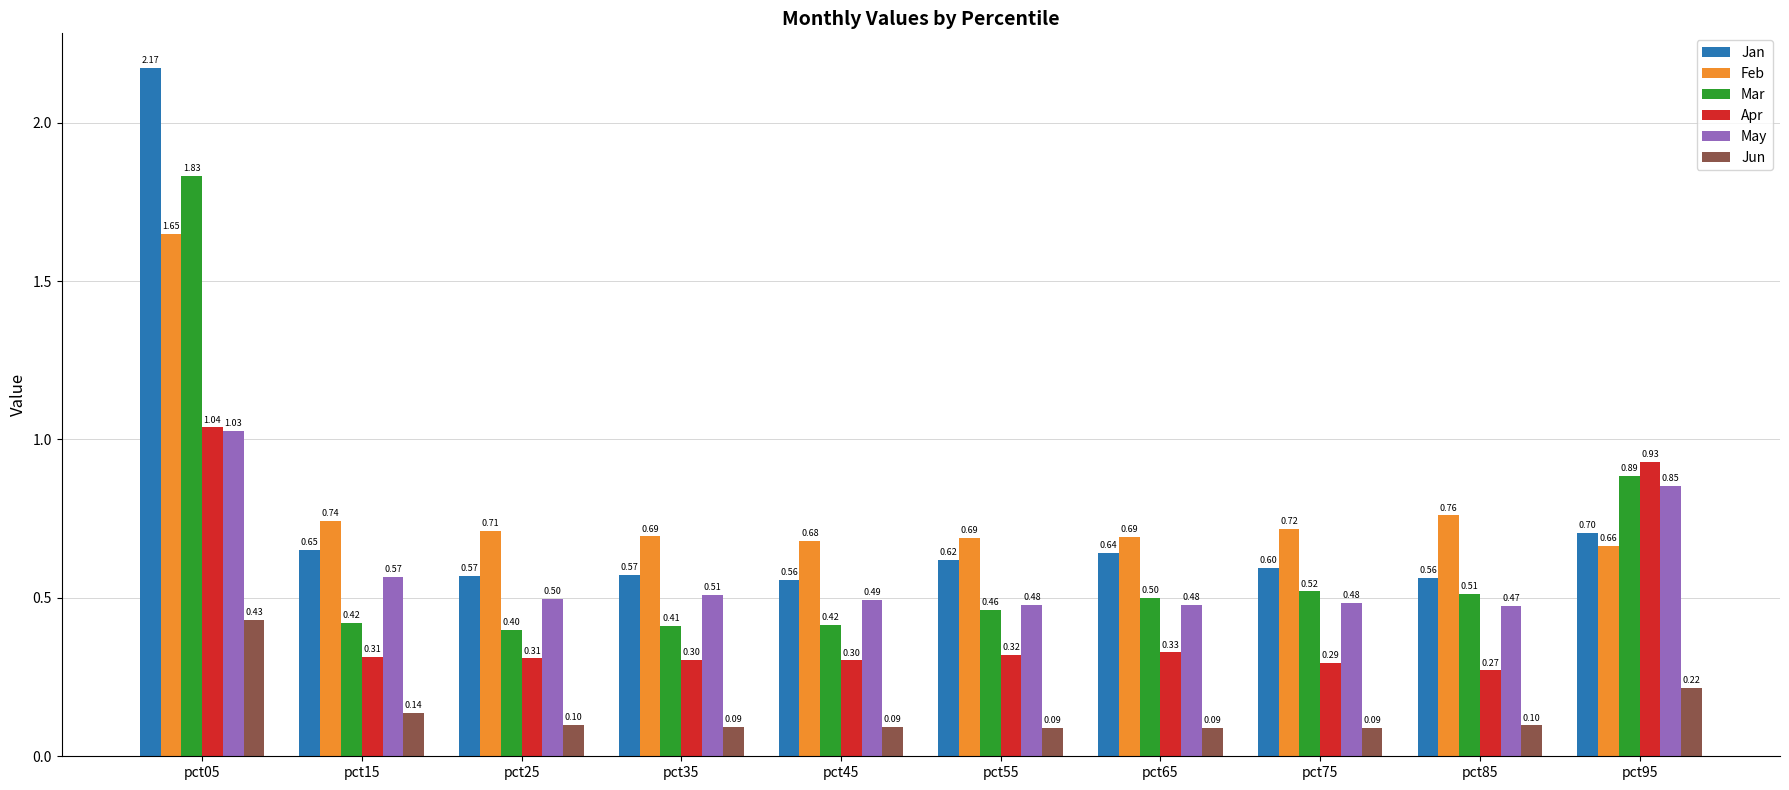

Which series changed the most between pct35 and pct95?

Apr